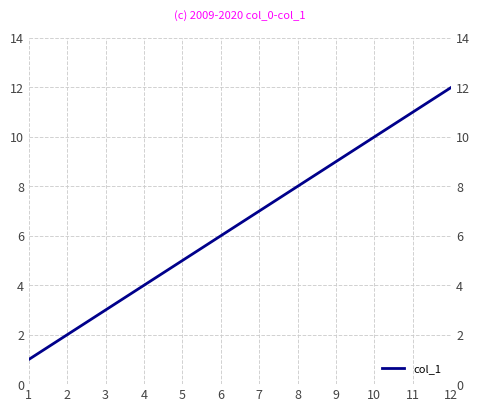

What is the sum of all values?

78